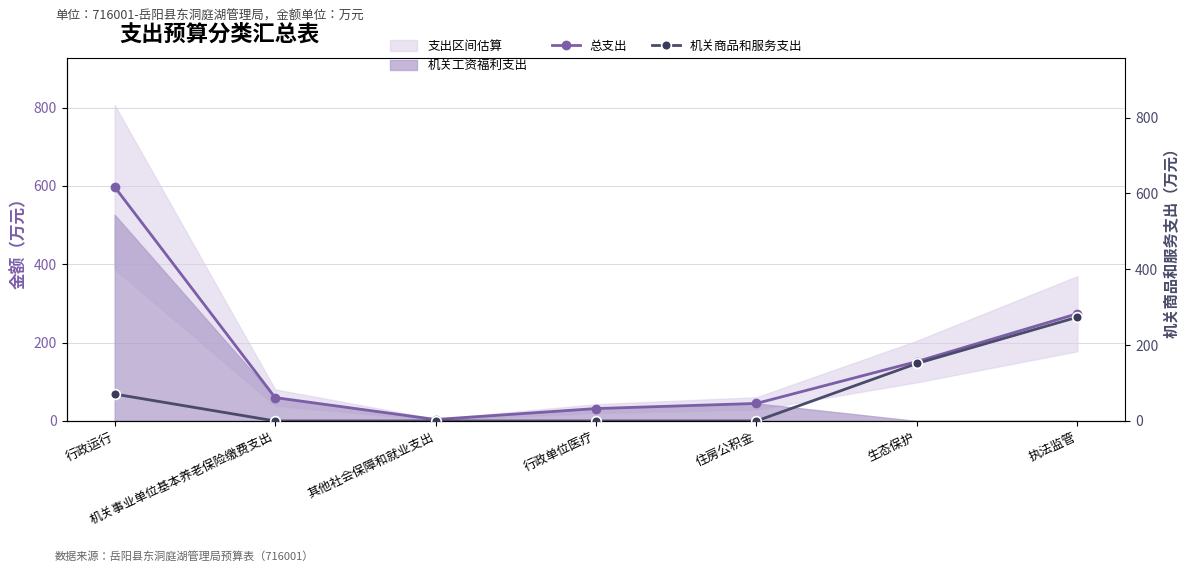

Is the value of 总支出 at 其他社会保障和就业支出 greater than the value of 机关商品和服务支出 at 机关事业单位基本养老保险缴费支出?

Yes